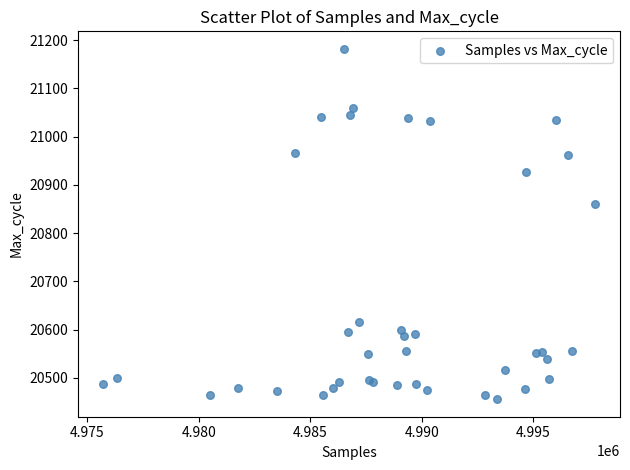

What Y value in the scatter plot is closest to 20819?

20861